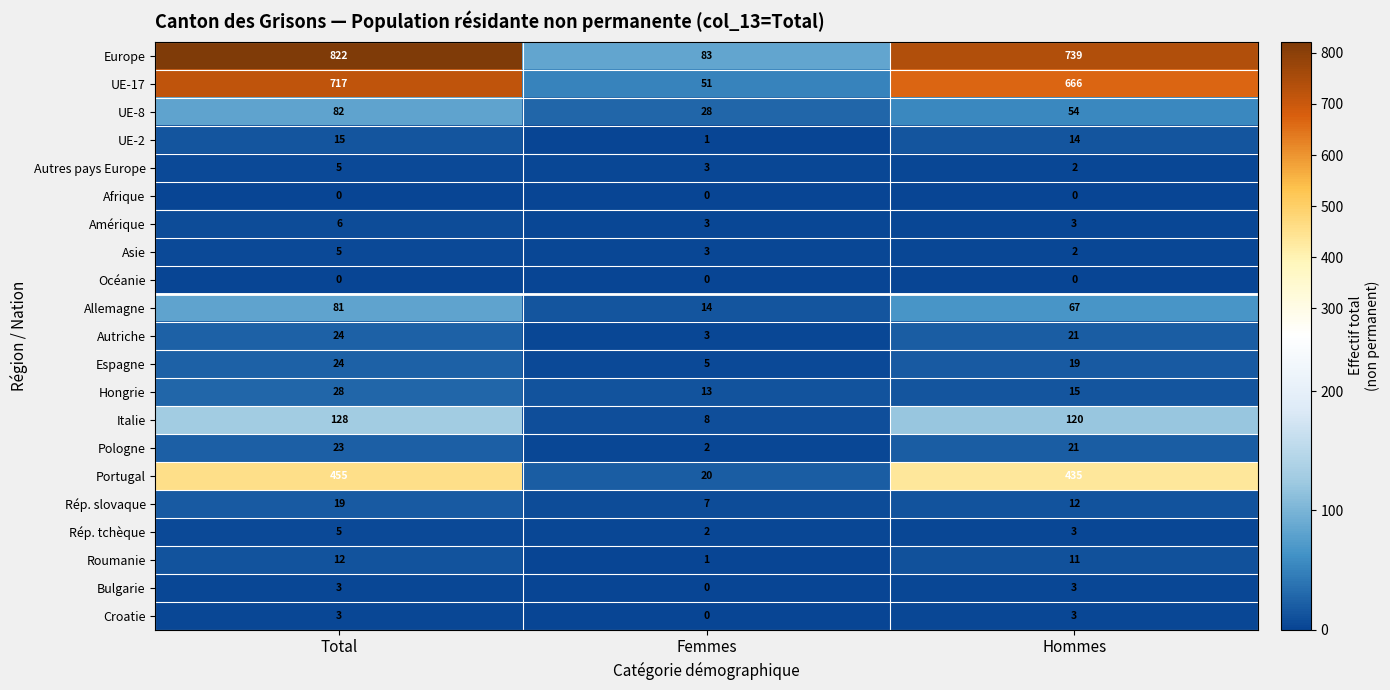

Rank the categories by UE-8 value from highest to lowest.

Total, Hommes, Femmes